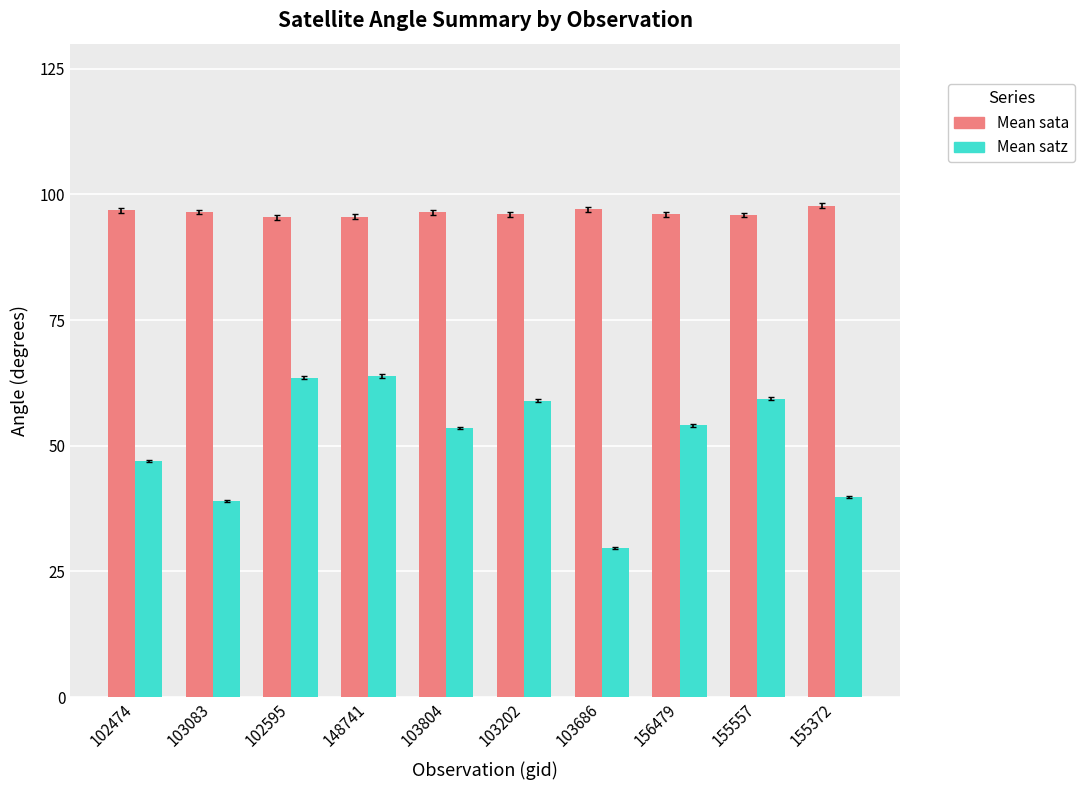

What position from the right is 148741?

7